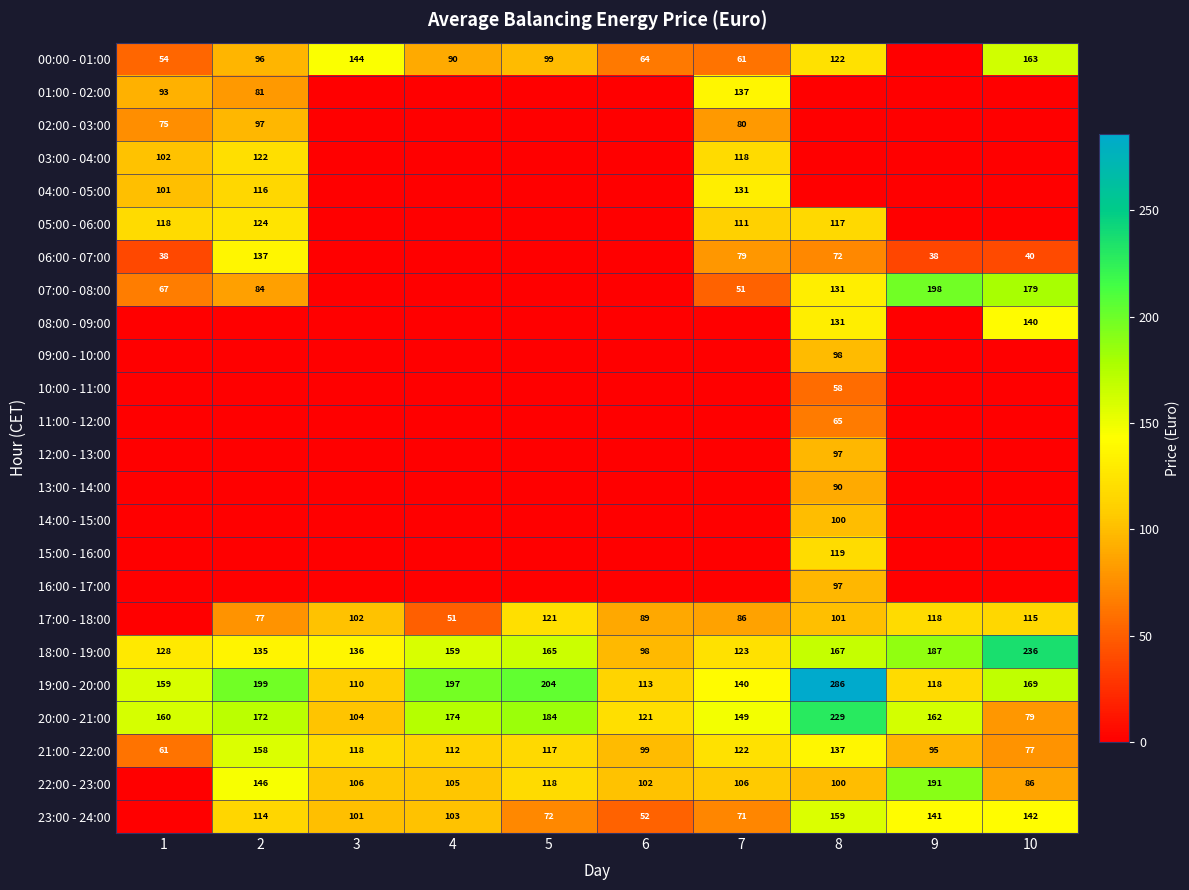

The value of 06:00 - 07:00 at 9 is 38. True or false?

True